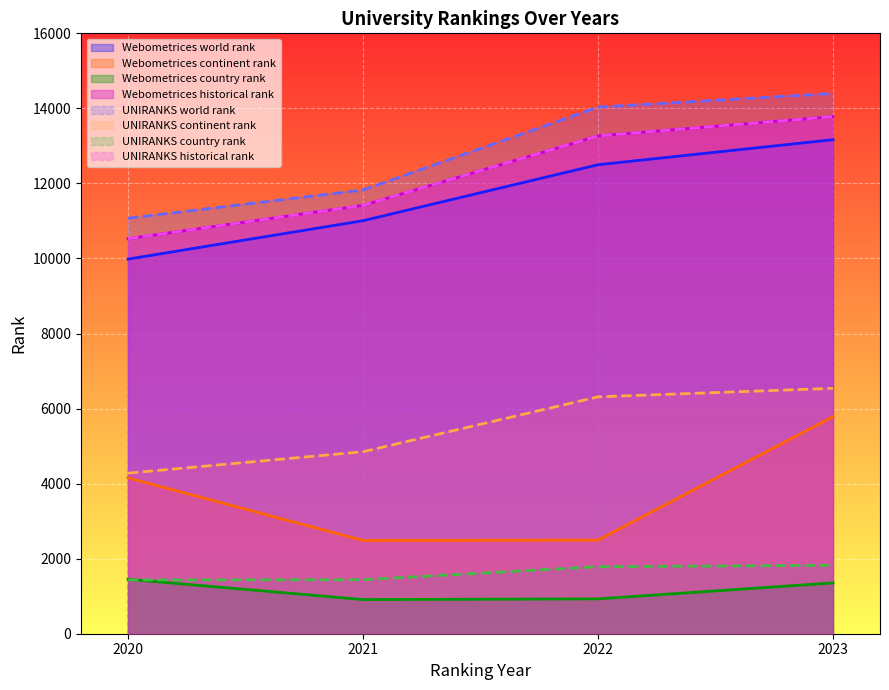

Reading left to right, transcribe all the data shown in this chart.

world rank: 9983.0	11007.0	12498.0	13166.0	11072.0	11826.0	14034.0	14398.0
continent rank: 4152.0	2487.0	2495.0	5786.0	4279.0	4850.0	6313.0	6540.0
country rank: 1452.0	910.0	929.0	1354.0	1434.0	1440.0	1787.0	1824.0
historical rank: 10527.5	11416.5	13266.0	13782.0	10527.5	11416.5	13266.0	13782.0